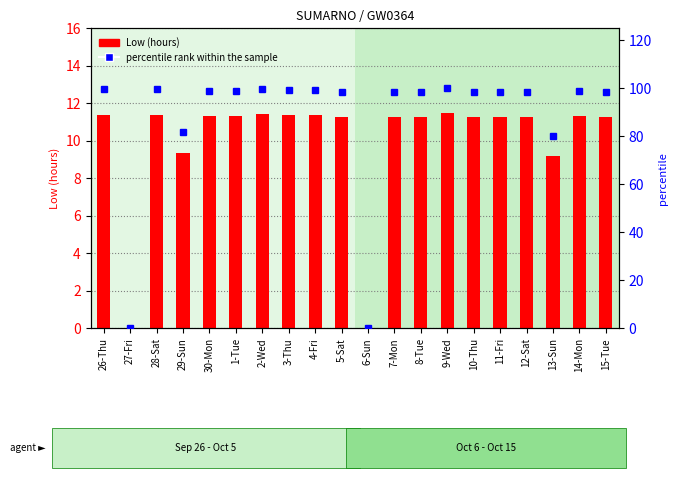

At how many categories does at least one series exceed 3?

18